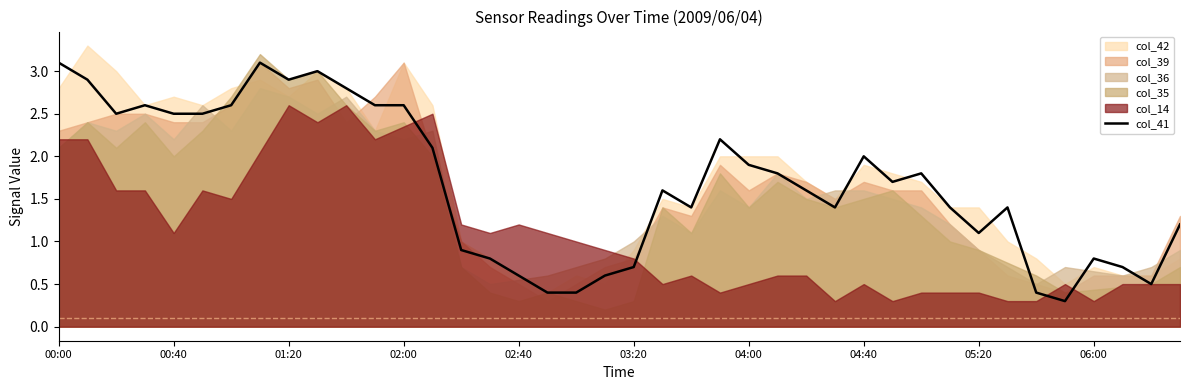

At which label does col_41 first exceed 1?

00:00